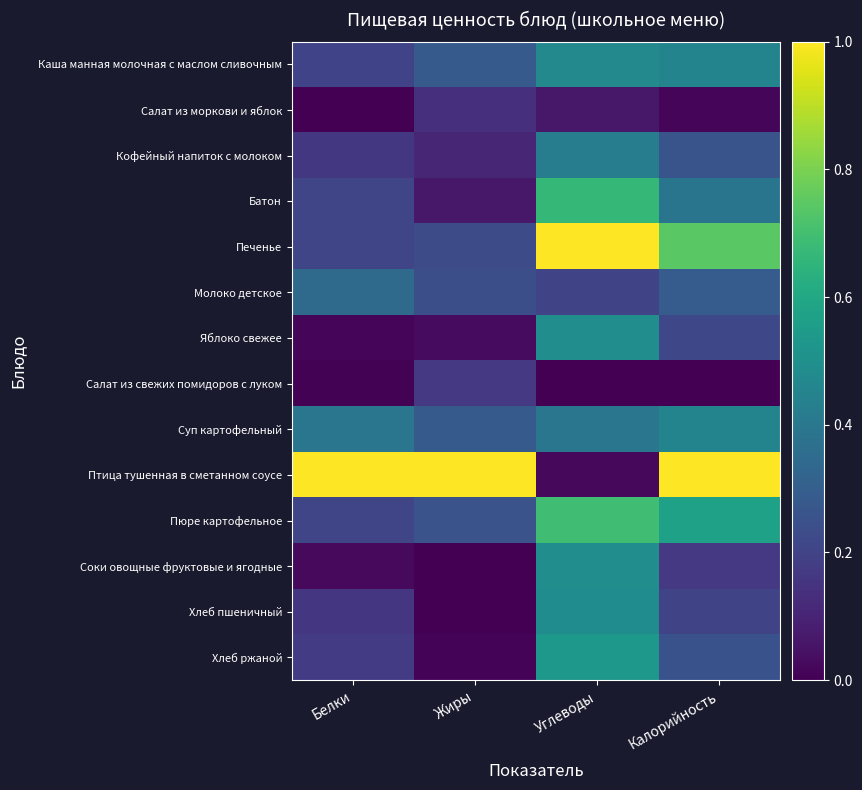

Which label corresponds to the smallest value in the chart?

Белки